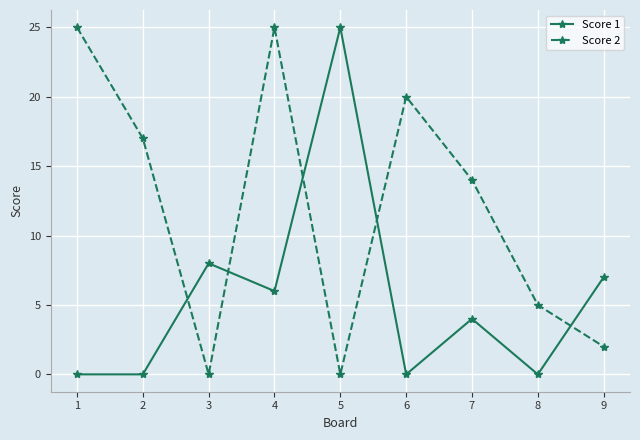

How many data points in Score 2 are less than 14?

4